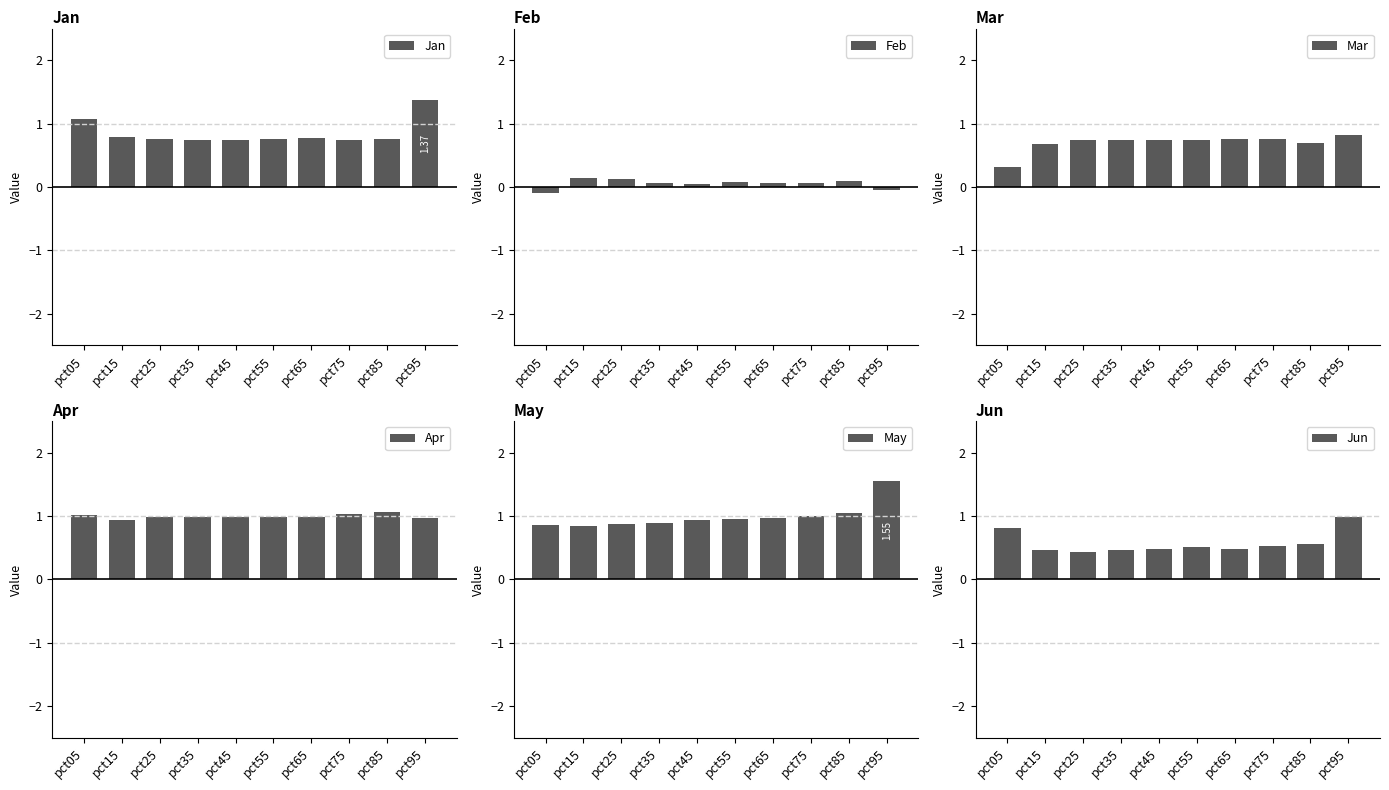

Reading right to left, transcribe all the data shown in this chart.

Jan: 1.4	0.8	0.7	0.8	0.8	0.7	0.7	0.8	0.8	1.1
Feb: -0.0	0.1	0.1	0.1	0.1	0.0	0.1	0.1	0.1	-0.1
Mar: 0.8	0.7	0.8	0.8	0.7	0.7	0.7	0.7	0.7	0.3
Apr: 1.0	1.1	1.0	1.0	1.0	1.0	1.0	1.0	0.9	1.0
May: 1.5	1.0	1.0	1.0	0.9	0.9	0.9	0.9	0.8	0.9
Jun: 1.0	0.6	0.5	0.5	0.5	0.5	0.5	0.4	0.5	0.8